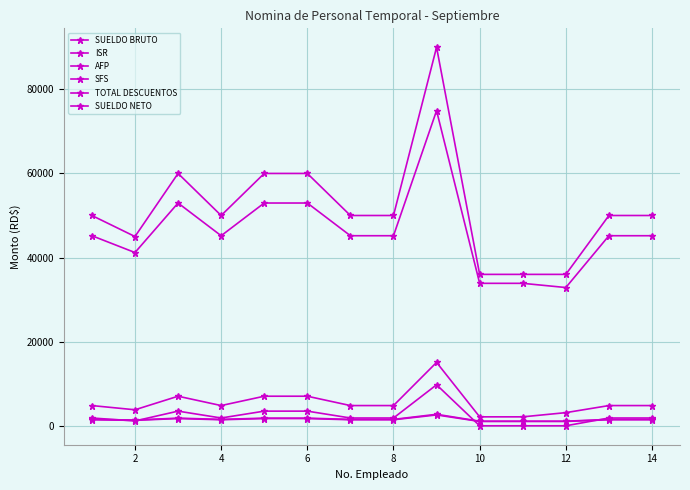

Is this an area chart (filled region under the line)?

No